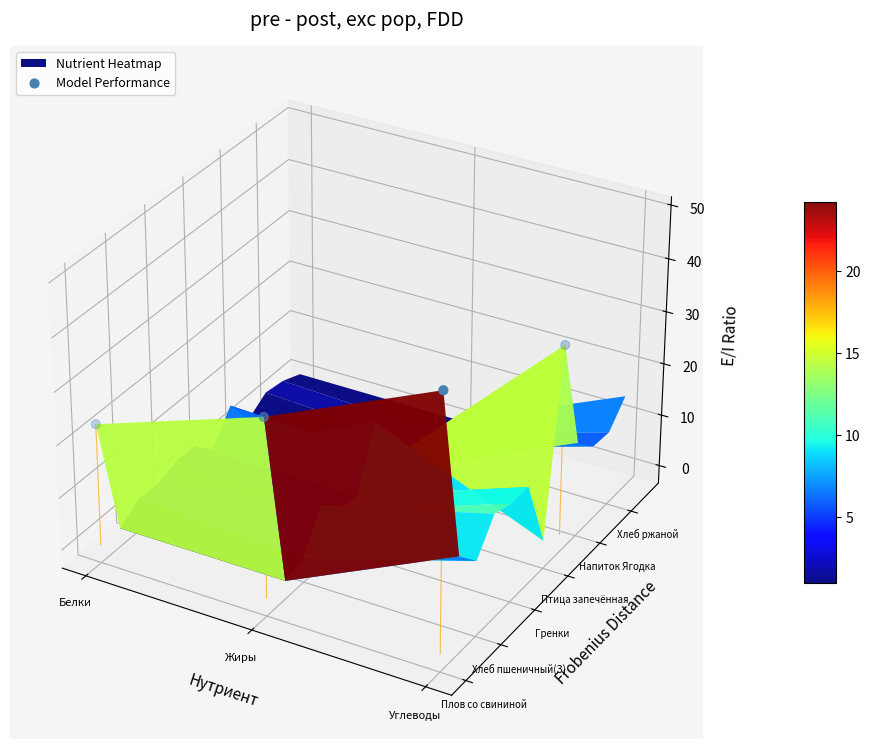

The chart shows a value of -0.0 at Жиры. True or false?

False